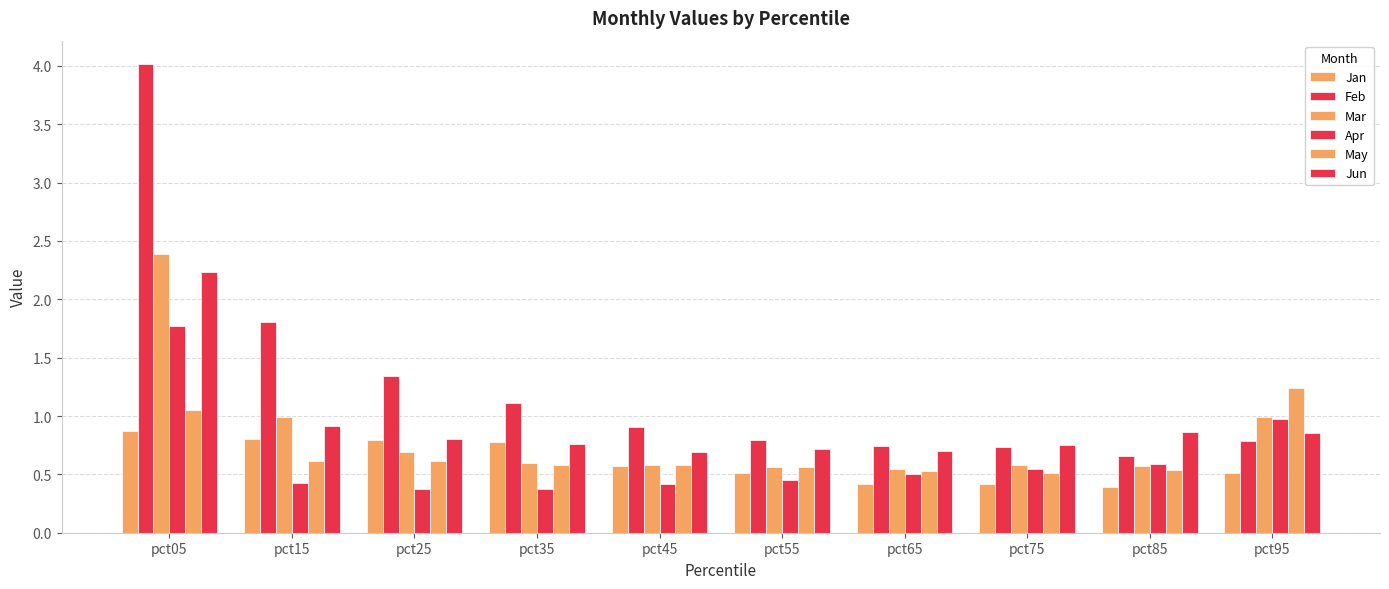

What is the difference between the maximum and minimum values in the Mar series?

1.8